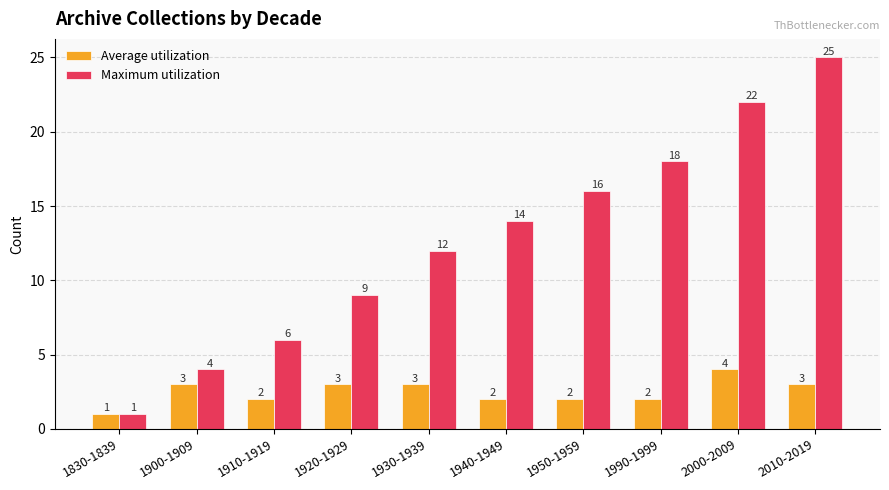

What position from the left is 1940-1949?

6